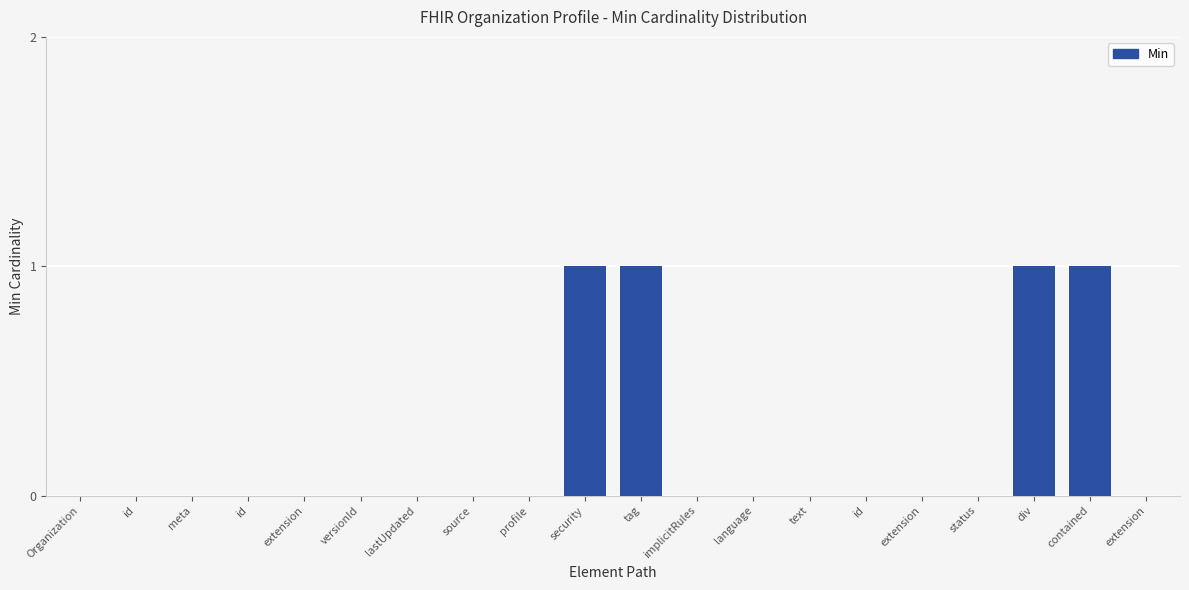

List the labels in order of value, smallest first.

Organization, id, meta, id, extension, versionId, lastUpdated, source, profile, implicitRules, language, text, id, extension, status, extension, security, tag, div, contained